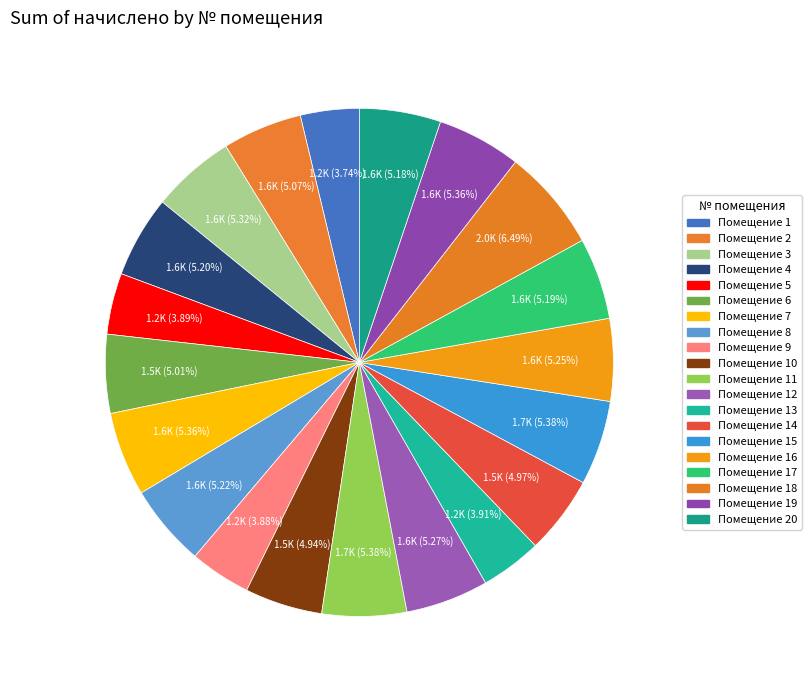

Count the number of slices in the pie.

20